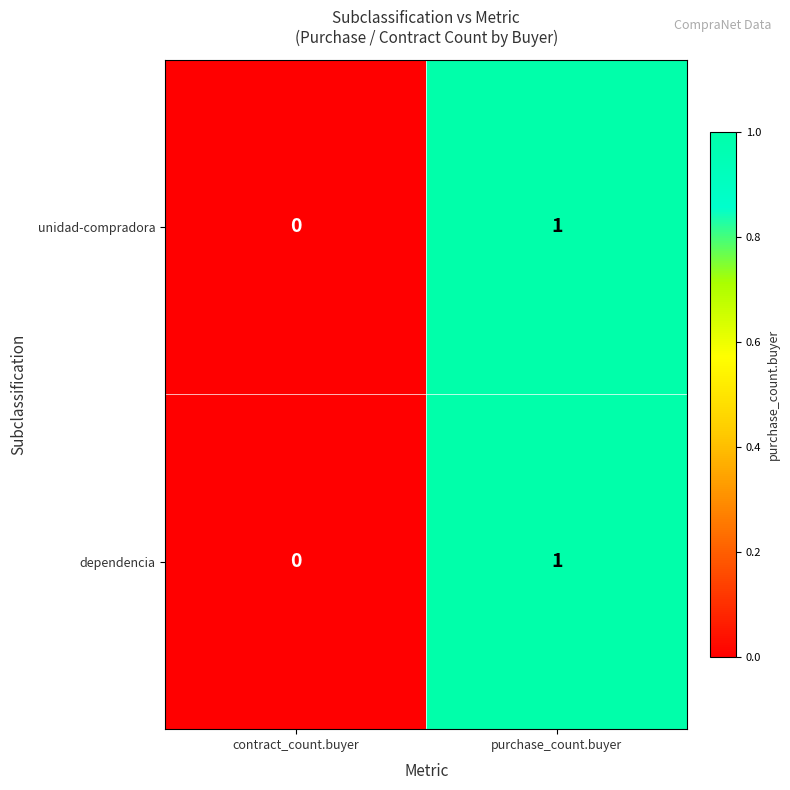

Count the number of categories in the chart.

2